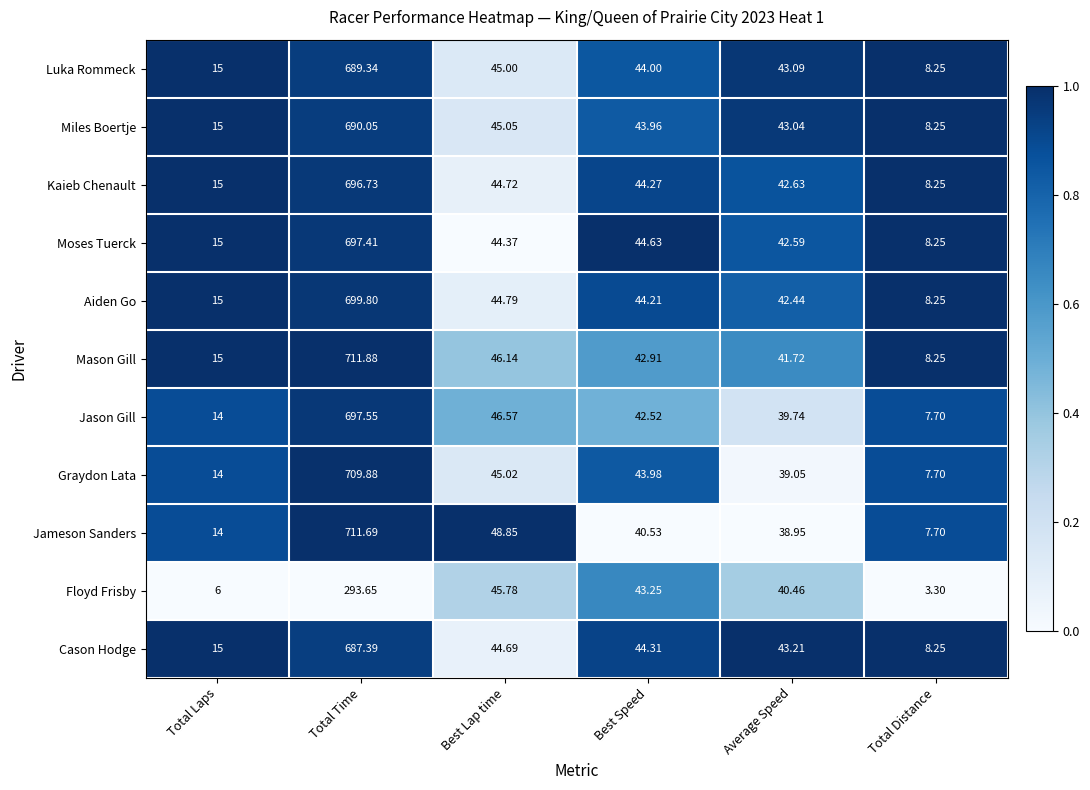

What is the difference between the highest and lowest values at Total Laps?

9.0